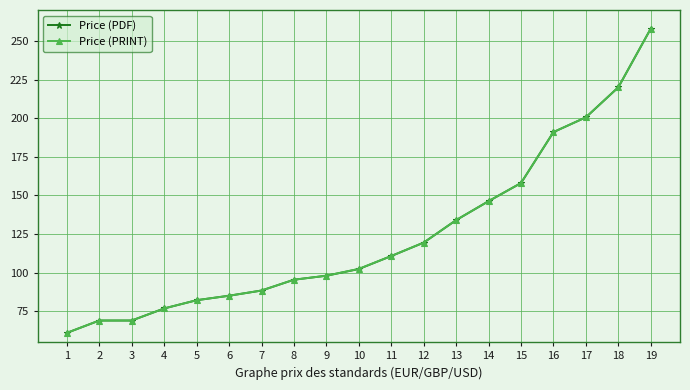

What is the minimum value for Price (PRINT)?

61.0